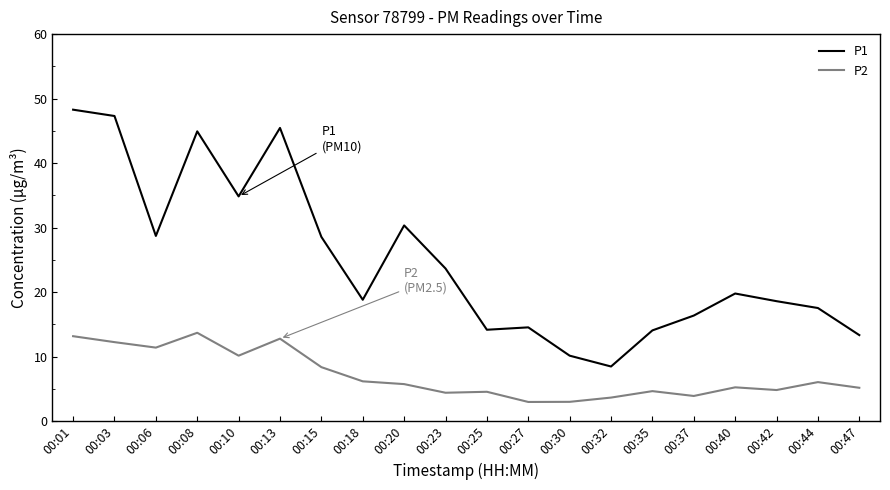

Does the chart display data point markers on the line(s)?

No